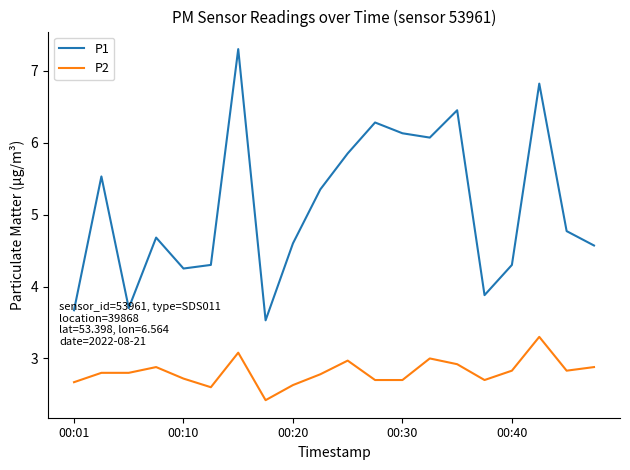

Which series has the largest total across all categories?

P1